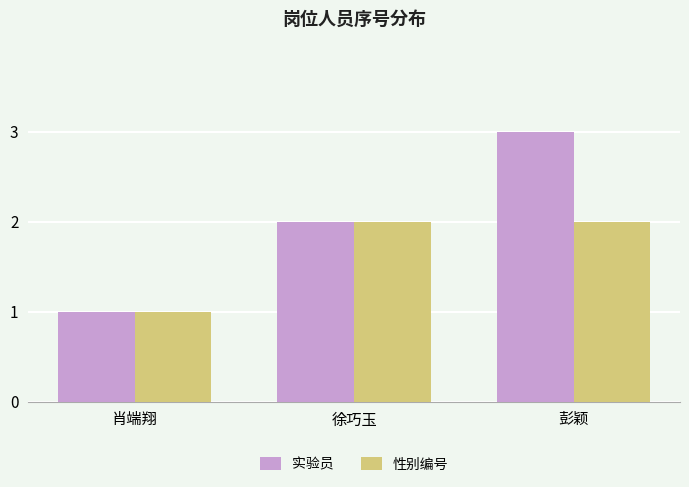

What are all the series names shown in the legend?

实验员, 性别编号